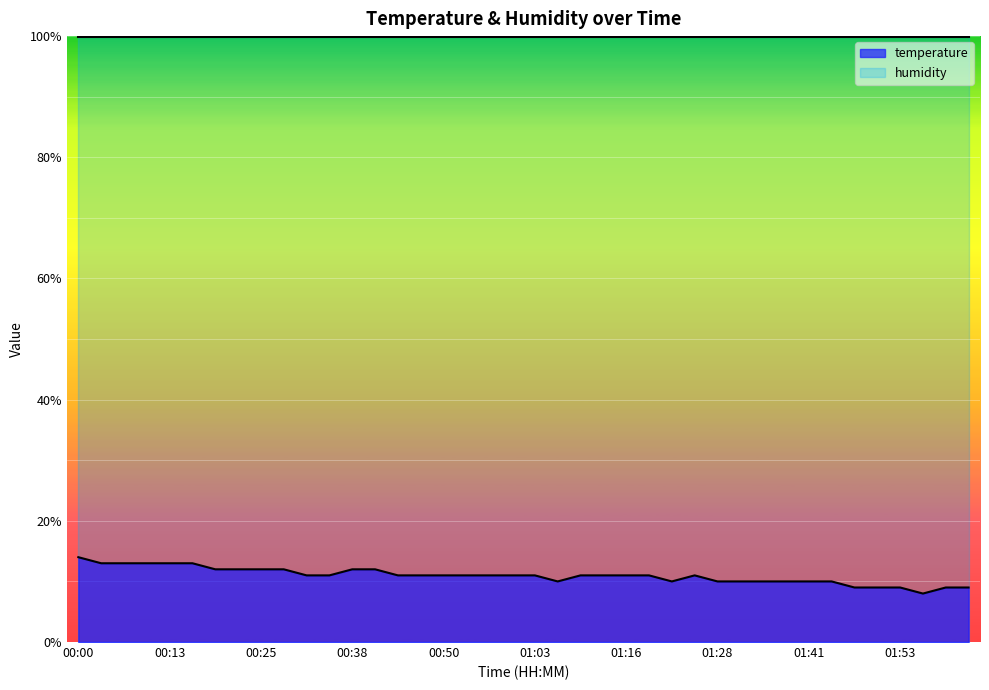

Where does the data first go above 11?

00:00